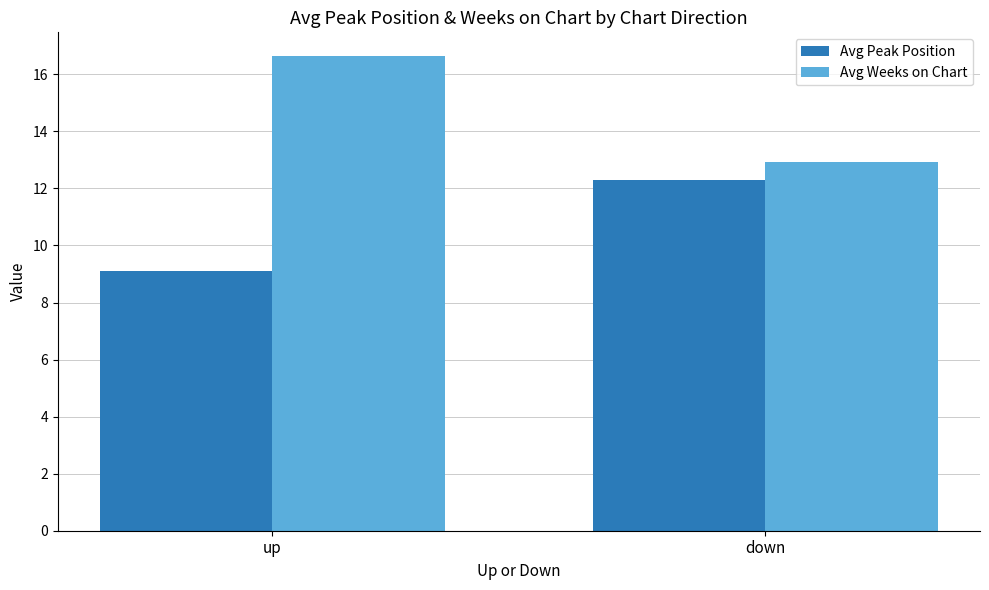

What is the spread (max minus min) of values at up?

7.5